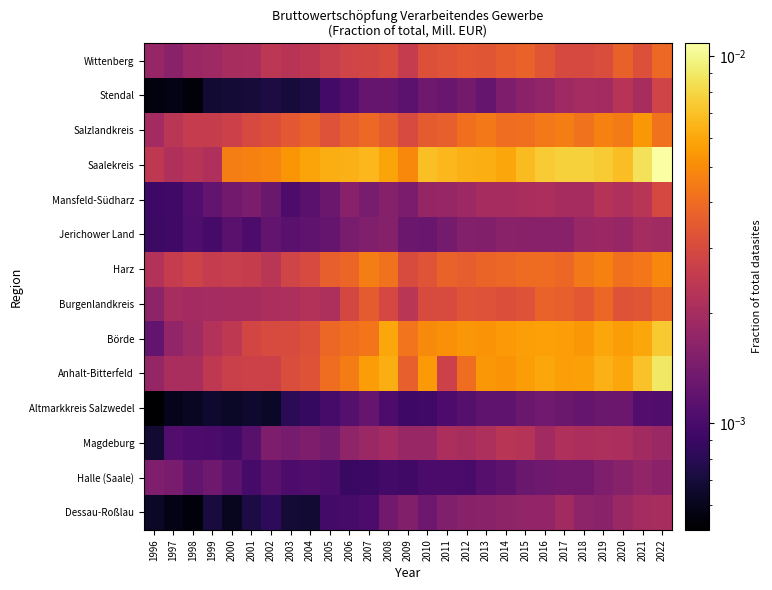

Reading left to right, what are all the values shown in this chart?

Dessau-Roßlau: 1996=0.0	1997=0.0	1998=0.0	1999=0.0	2000=0.0	2001=0.0	2002=0.0	2003=0.0	2004=0.0	2005=0.0	2006=0.0	2007=0.0	2008=0.0	2009=0.0	2010=0.0	2011=0.0	2012=0.0	2013=0.0	2014=0.0	2015=0.0	2016=0.0	2017=0.0	2018=0.0	2019=0.0	2020=0.0	2021=0.0	2022=0.0
Halle (Saale): 1996=0.0	1997=0.0	1998=0.0	1999=0.0	2000=0.0	2001=0.0	2002=0.0	2003=0.0	2004=0.0	2005=0.0	2006=0.0	2007=0.0	2008=0.0	2009=0.0	2010=0.0	2011=0.0	2012=0.0	2013=0.0	2014=0.0	2015=0.0	2016=0.0	2017=0.0	2018=0.0	2019=0.0	2020=0.0	2021=0.0	2022=0.0
Magdeburg: 1996=0.0	1997=0.0	1998=0.0	1999=0.0	2000=0.0	2001=0.0	2002=0.0	2003=0.0	2004=0.0	2005=0.0	2006=0.0	2007=0.0	2008=0.0	2009=0.0	2010=0.0	2011=0.0	2012=0.0	2013=0.0	2014=0.0	2015=0.0	2016=0.0	2017=0.0	2018=0.0	2019=0.0	2020=0.0	2021=0.0	2022=0.0
Altmarkkreis Salzwedel: 1996=0.0	1997=0.0	1998=0.0	1999=0.0	2000=0.0	2001=0.0	2002=0.0	2003=0.0	2004=0.0	2005=0.0	2006=0.0	2007=0.0	2008=0.0	2009=0.0	2010=0.0	2011=0.0	2012=0.0	2013=0.0	2014=0.0	2015=0.0	2016=0.0	2017=0.0	2018=0.0	2019=0.0	2020=0.0	2021=0.0	2022=0.0
Anhalt-Bitterfeld: 1996=0.0	1997=0.0	1998=0.0	1999=0.0	2000=0.0	2001=0.0	2002=0.0	2003=0.0	2004=0.0	2005=0.0	2006=0.0	2007=0.0	2008=0.0	2009=0.0	2010=0.0	2011=0.0	2012=0.0	2013=0.0	2014=0.0	2015=0.0	2016=0.0	2017=0.0	2018=0.0	2019=0.0	2020=0.0	2021=0.0	2022=0.0
Börde: 1996=0.0	1997=0.0	1998=0.0	1999=0.0	2000=0.0	2001=0.0	2002=0.0	2003=0.0	2004=0.0	2005=0.0	2006=0.0	2007=0.0	2008=0.0	2009=0.0	2010=0.0	2011=0.0	2012=0.0	2013=0.0	2014=0.0	2015=0.0	2016=0.0	2017=0.0	2018=0.0	2019=0.0	2020=0.0	2021=0.0	2022=0.0
Burgenlandkreis: 1996=0.0	1997=0.0	1998=0.0	1999=0.0	2000=0.0	2001=0.0	2002=0.0	2003=0.0	2004=0.0	2005=0.0	2006=0.0	2007=0.0	2008=0.0	2009=0.0	2010=0.0	2011=0.0	2012=0.0	2013=0.0	2014=0.0	2015=0.0	2016=0.0	2017=0.0	2018=0.0	2019=0.0	2020=0.0	2021=0.0	2022=0.0
Harz: 1996=0.0	1997=0.0	1998=0.0	1999=0.0	2000=0.0	2001=0.0	2002=0.0	2003=0.0	2004=0.0	2005=0.0	2006=0.0	2007=0.0	2008=0.0	2009=0.0	2010=0.0	2011=0.0	2012=0.0	2013=0.0	2014=0.0	2015=0.0	2016=0.0	2017=0.0	2018=0.0	2019=0.0	2020=0.0	2021=0.0	2022=0.0
Jerichower Land: 1996=0.0	1997=0.0	1998=0.0	1999=0.0	2000=0.0	2001=0.0	2002=0.0	2003=0.0	2004=0.0	2005=0.0	2006=0.0	2007=0.0	2008=0.0	2009=0.0	2010=0.0	2011=0.0	2012=0.0	2013=0.0	2014=0.0	2015=0.0	2016=0.0	2017=0.0	2018=0.0	2019=0.0	2020=0.0	2021=0.0	2022=0.0
Mansfeld-Südharz: 1996=0.0	1997=0.0	1998=0.0	1999=0.0	2000=0.0	2001=0.0	2002=0.0	2003=0.0	2004=0.0	2005=0.0	2006=0.0	2007=0.0	2008=0.0	2009=0.0	2010=0.0	2011=0.0	2012=0.0	2013=0.0	2014=0.0	2015=0.0	2016=0.0	2017=0.0	2018=0.0	2019=0.0	2020=0.0	2021=0.0	2022=0.0
Saalekreis: 1996=0.0	1997=0.0	1998=0.0	1999=0.0	2000=0.0	2001=0.0	2002=0.0	2003=0.0	2004=0.0	2005=0.0	2006=0.0	2007=0.0	2008=0.0	2009=0.0	2010=0.0	2011=0.0	2012=0.0	2013=0.0	2014=0.0	2015=0.0	2016=0.0	2017=0.0	2018=0.0	2019=0.0	2020=0.0	2021=0.0	2022=0.0
Salzlandkreis: 1996=0.0	1997=0.0	1998=0.0	1999=0.0	2000=0.0	2001=0.0	2002=0.0	2003=0.0	2004=0.0	2005=0.0	2006=0.0	2007=0.0	2008=0.0	2009=0.0	2010=0.0	2011=0.0	2012=0.0	2013=0.0	2014=0.0	2015=0.0	2016=0.0	2017=0.0	2018=0.0	2019=0.0	2020=0.0	2021=0.0	2022=0.0
Stendal: 1996=0.0	1997=0.0	1998=0.0	1999=0.0	2000=0.0	2001=0.0	2002=0.0	2003=0.0	2004=0.0	2005=0.0	2006=0.0	2007=0.0	2008=0.0	2009=0.0	2010=0.0	2011=0.0	2012=0.0	2013=0.0	2014=0.0	2015=0.0	2016=0.0	2017=0.0	2018=0.0	2019=0.0	2020=0.0	2021=0.0	2022=0.0
Wittenberg: 1996=0.0	1997=0.0	1998=0.0	1999=0.0	2000=0.0	2001=0.0	2002=0.0	2003=0.0	2004=0.0	2005=0.0	2006=0.0	2007=0.0	2008=0.0	2009=0.0	2010=0.0	2011=0.0	2012=0.0	2013=0.0	2014=0.0	2015=0.0	2016=0.0	2017=0.0	2018=0.0	2019=0.0	2020=0.0	2021=0.0	2022=0.0